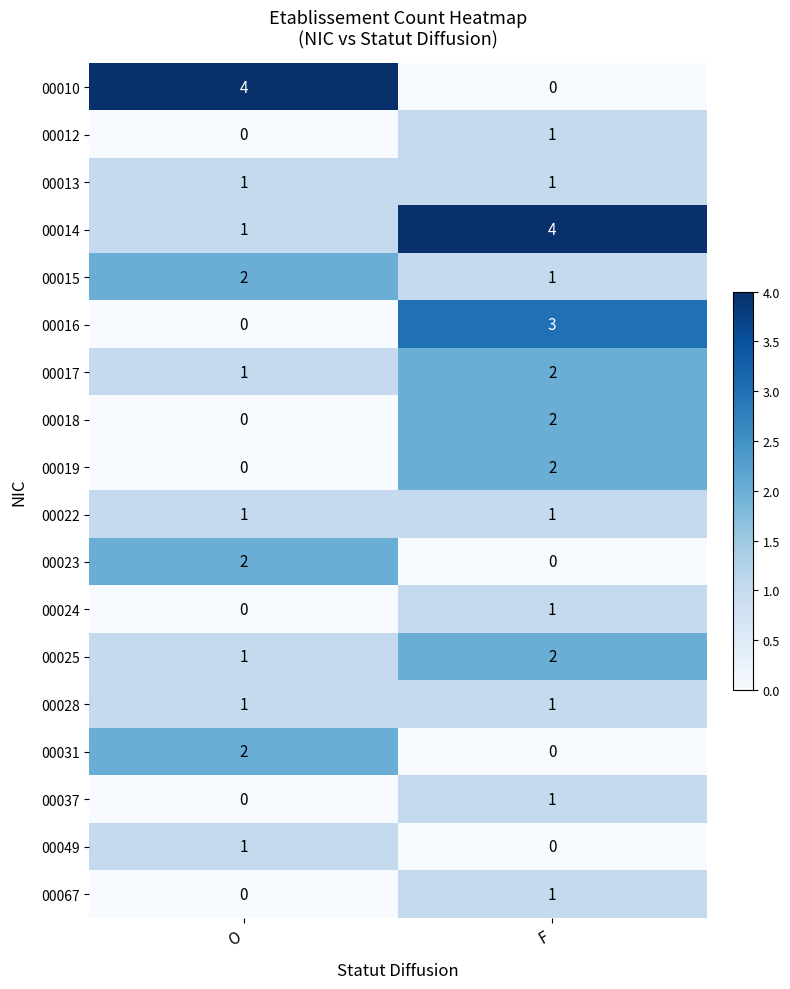

The 00028 series shows 2 at F. True or false?

False